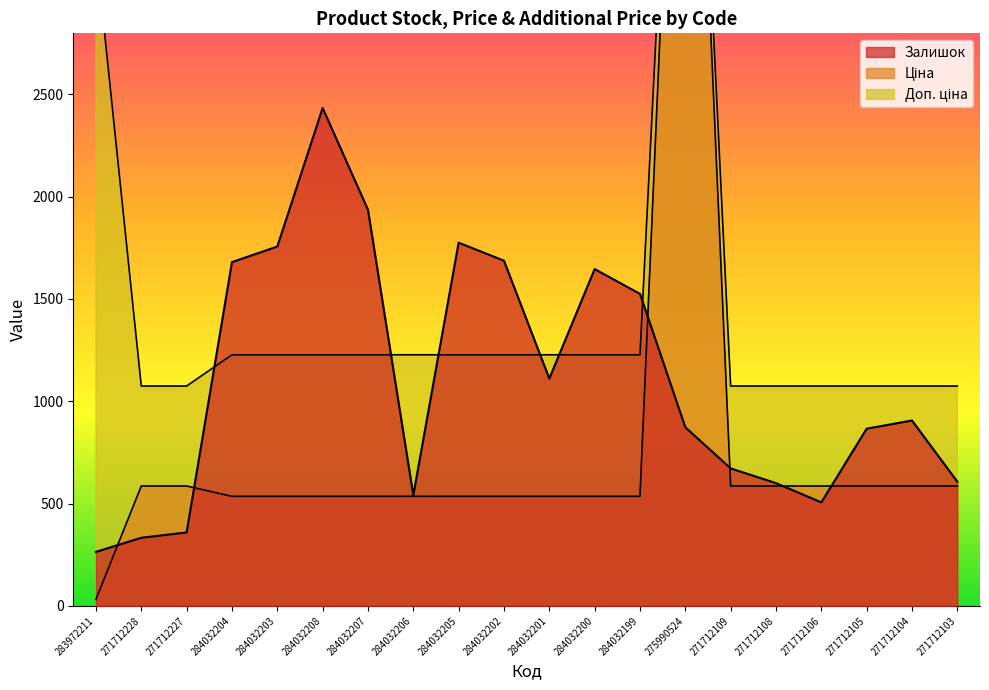

Reading right to left, extract all data points from this chart.

Залишок: 271712103=607.0	271712104=906.0	271712105=866.0	271712106=506.0	271712108=600.0	271712109=672.0	275990524=873.0	284032199=1525.0	284032200=1646.0	284032201=1111.0	284032202=1687.0	284032205=1775.0	284032206=541.0	284032207=1936.0	284032208=2433.0	284032203=1756.0	284032204=1680.0	271712227=359.0	271712228=333.0	283972211=264.0
Ціна: 271712103=586.0	271712104=586.0	271712105=586.0	271712106=586.0	271712108=586.0	271712109=586.0	275990524=5636.0	284032199=535.4	284032200=535.4	284032201=535.4	284032202=535.4	284032205=535.4	284032206=535.4	284032207=535.4	284032208=535.4	284032203=535.4	284032204=535.4	271712227=586.0	271712228=586.0	283972211=32.0
Доп. ціна: 271712103=1074.5	271712104=1074.5	271712105=1074.5	271712106=1074.5	271712108=1074.5	271712109=1074.5	275990524=5636.0	284032199=1227.2	284032200=1227.2	284032201=1227.2	284032202=1227.2	284032205=1227.2	284032206=1227.2	284032207=1227.2	284032208=1227.2	284032203=1227.2	284032204=1227.2	271712227=1074.5	271712228=1074.5	283972211=3205.0